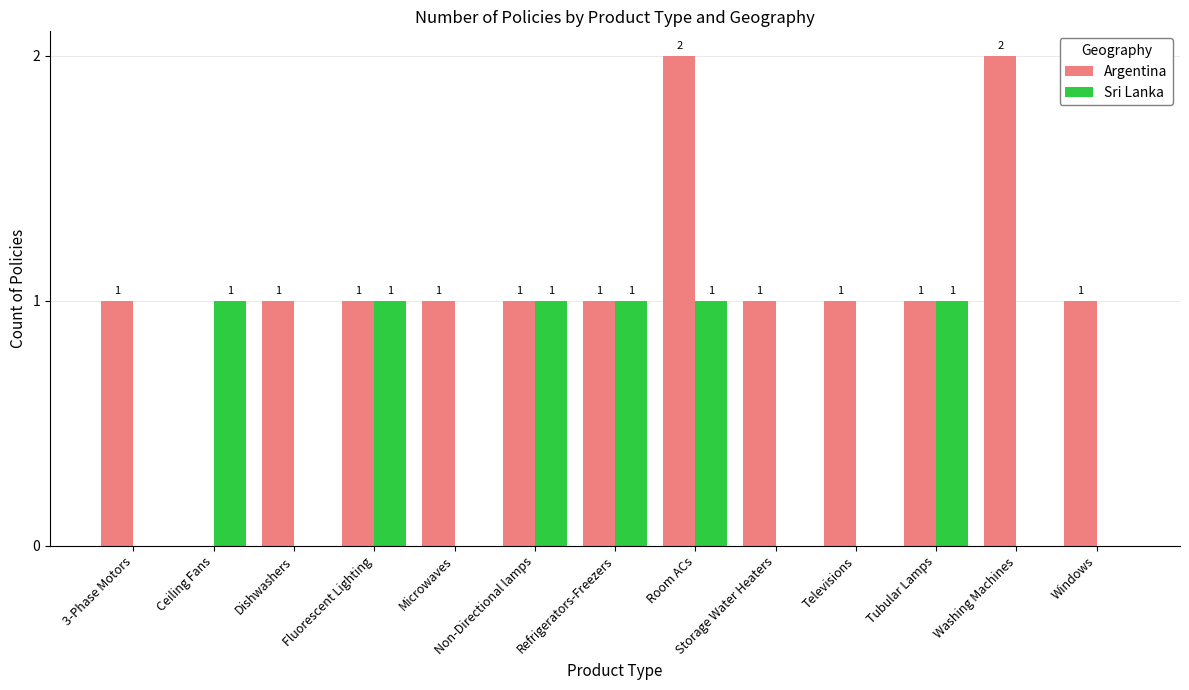

Is it true that Sri Lanka equals 1 at Ceiling Fans?

True